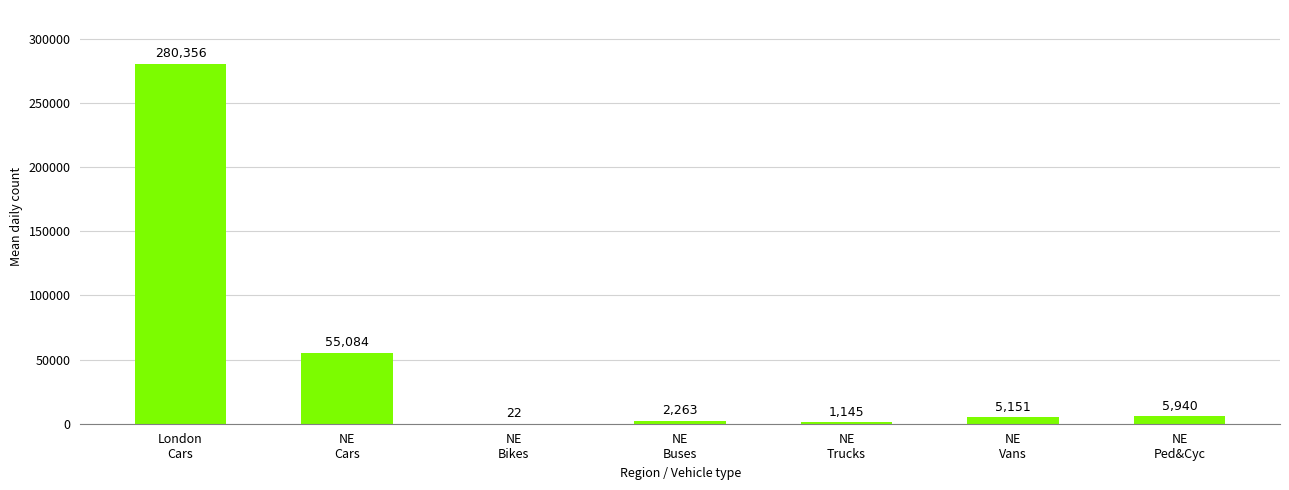

The chart shows a value of 24665 at NE
Cars. True or false?

False